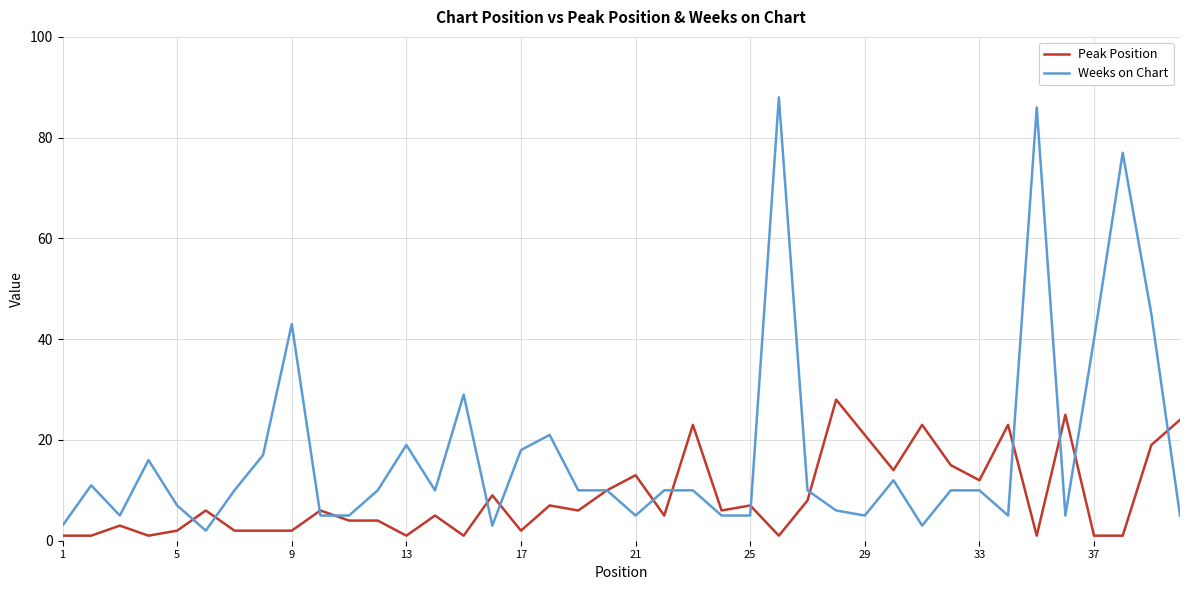

What is the highest value of the Peak Position series?

28